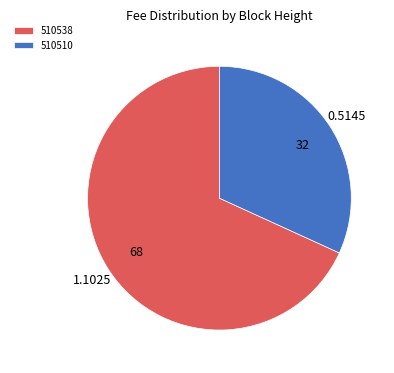

Which slice is the smallest?

510510